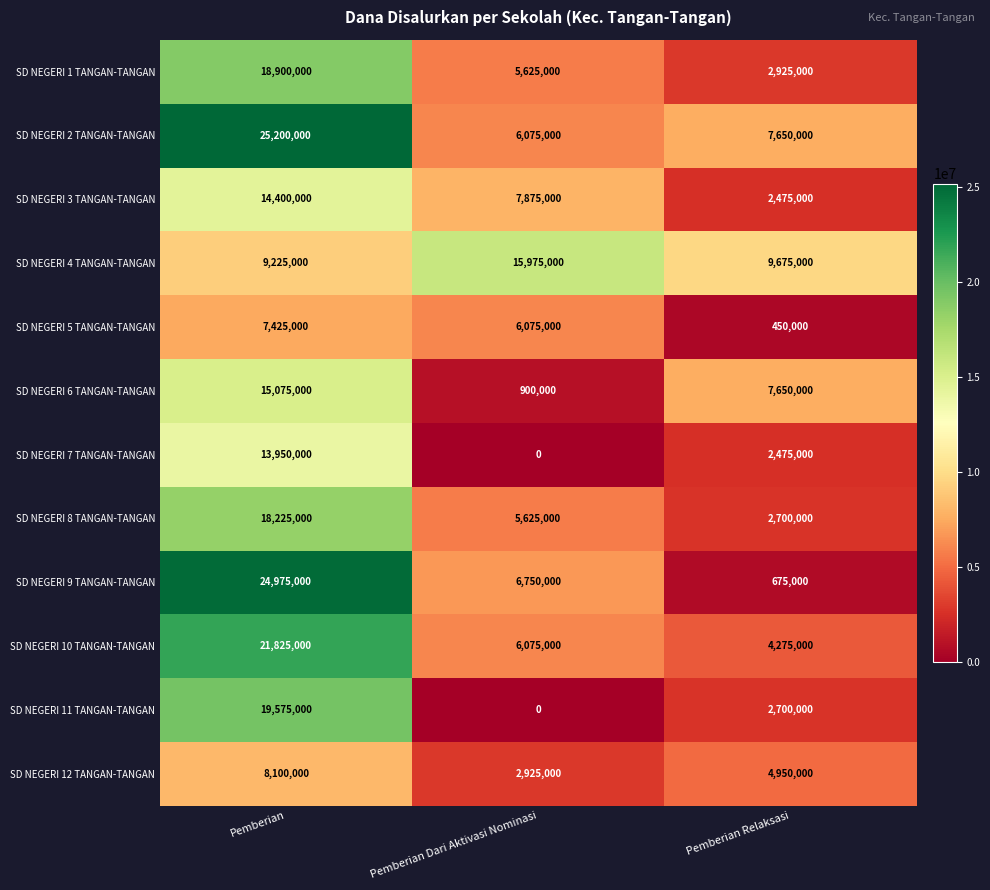

What is the spread (max minus min) of values at Pemberian Dari Aktivasi Nominasi?

15975000